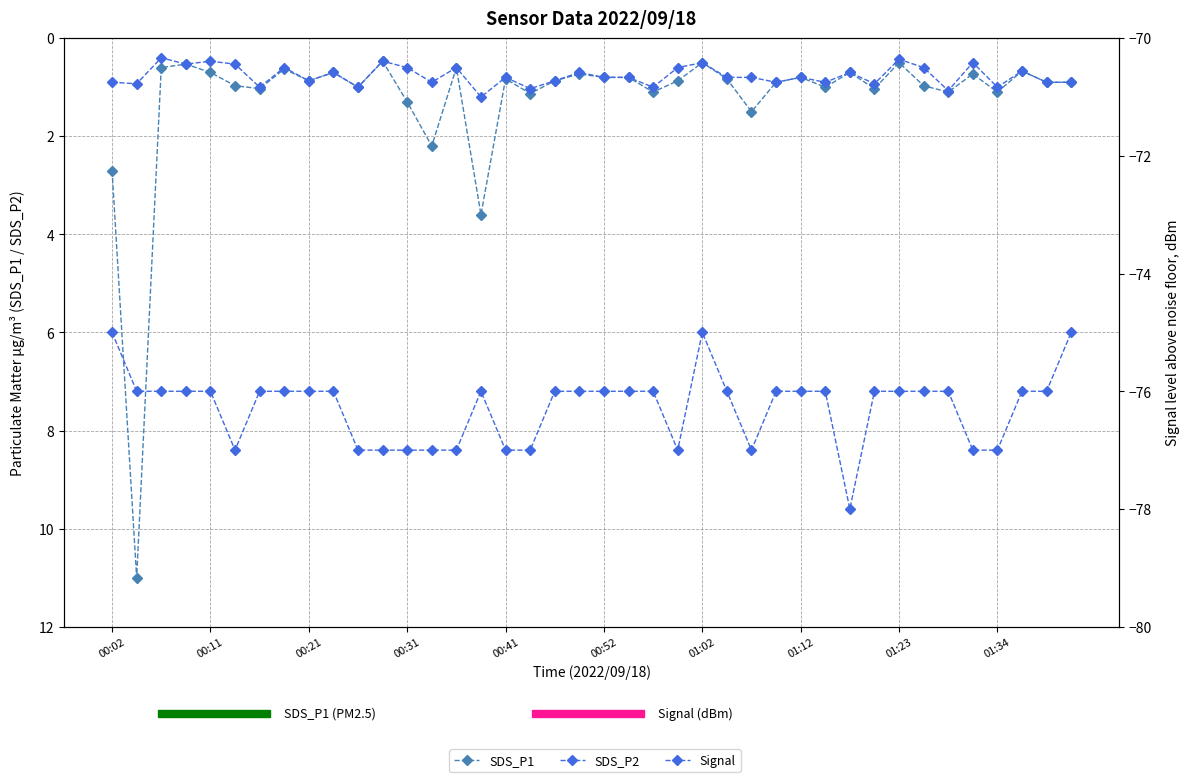

How many distinct data groups are displayed?

3